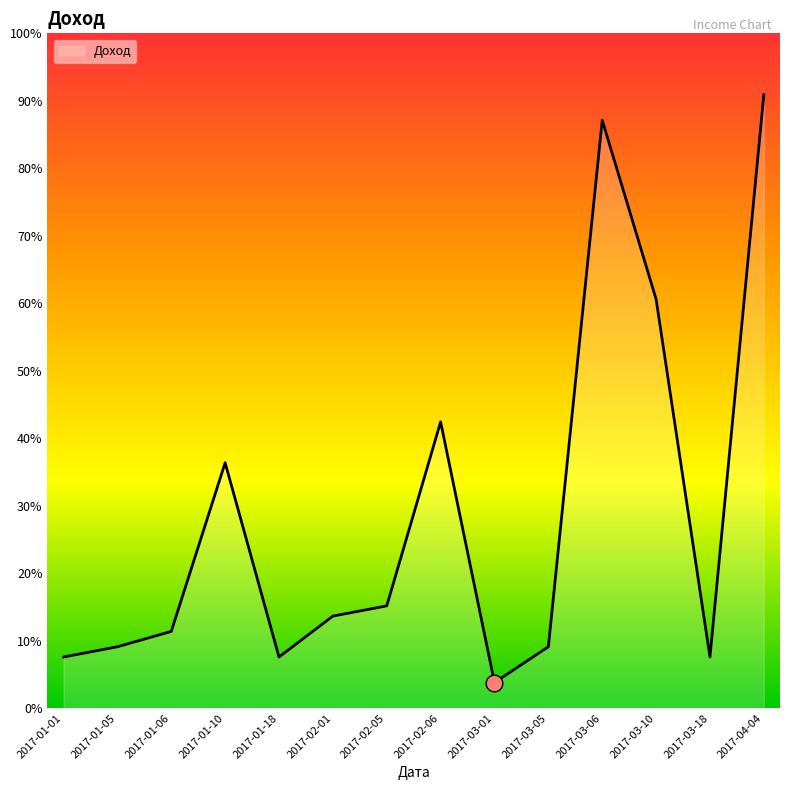

What is the label of the 10th point from the right?

2017-01-18